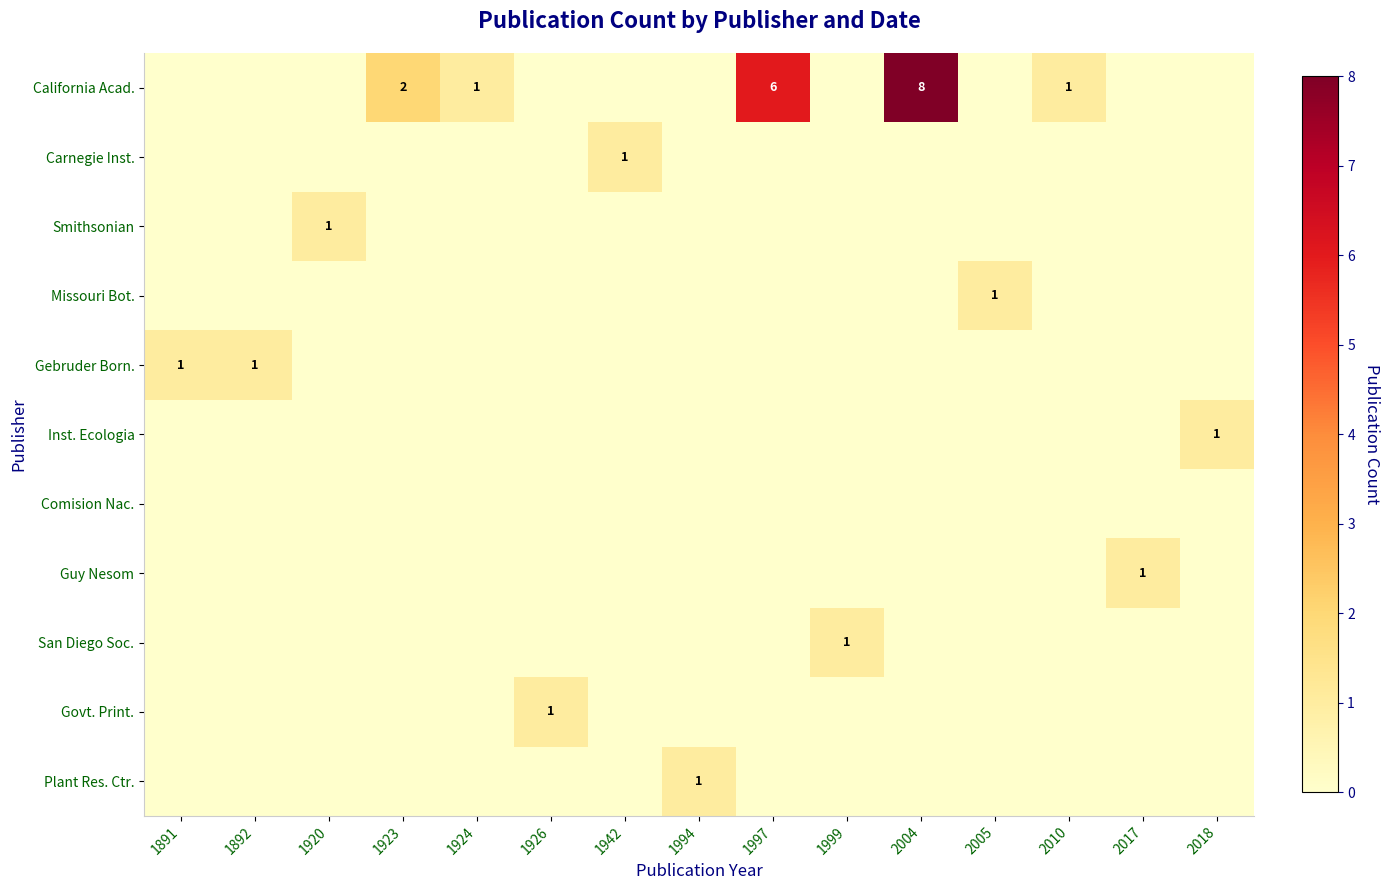

At which category is the sum across all series the highest?

2004